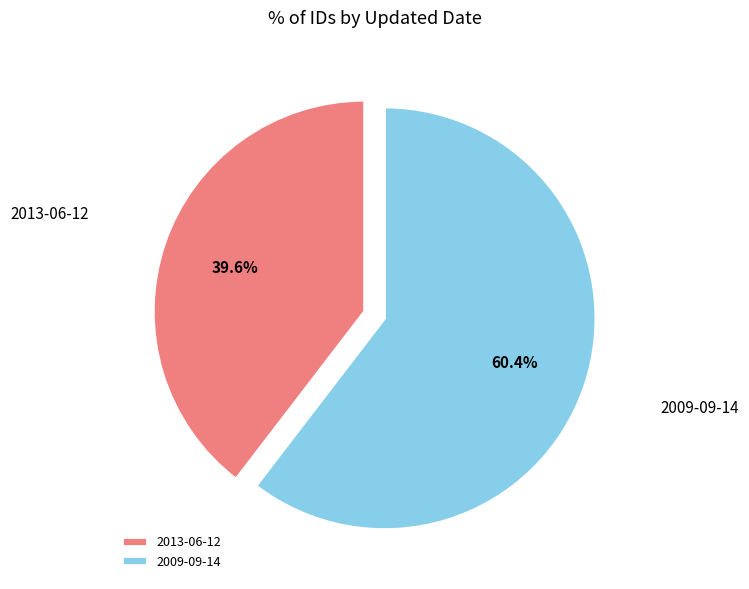

What is the majority slice?

2009-09-14